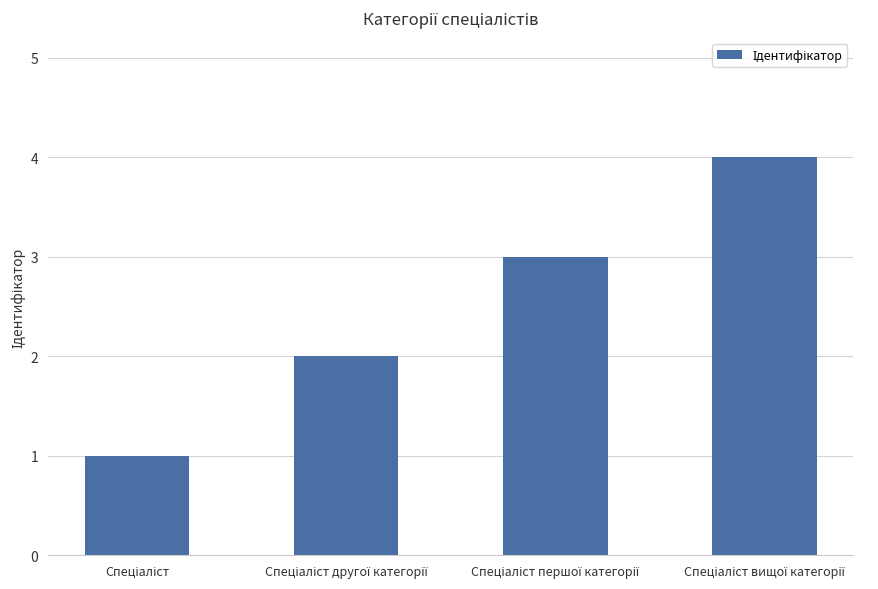

What is the greatest value displayed?

4